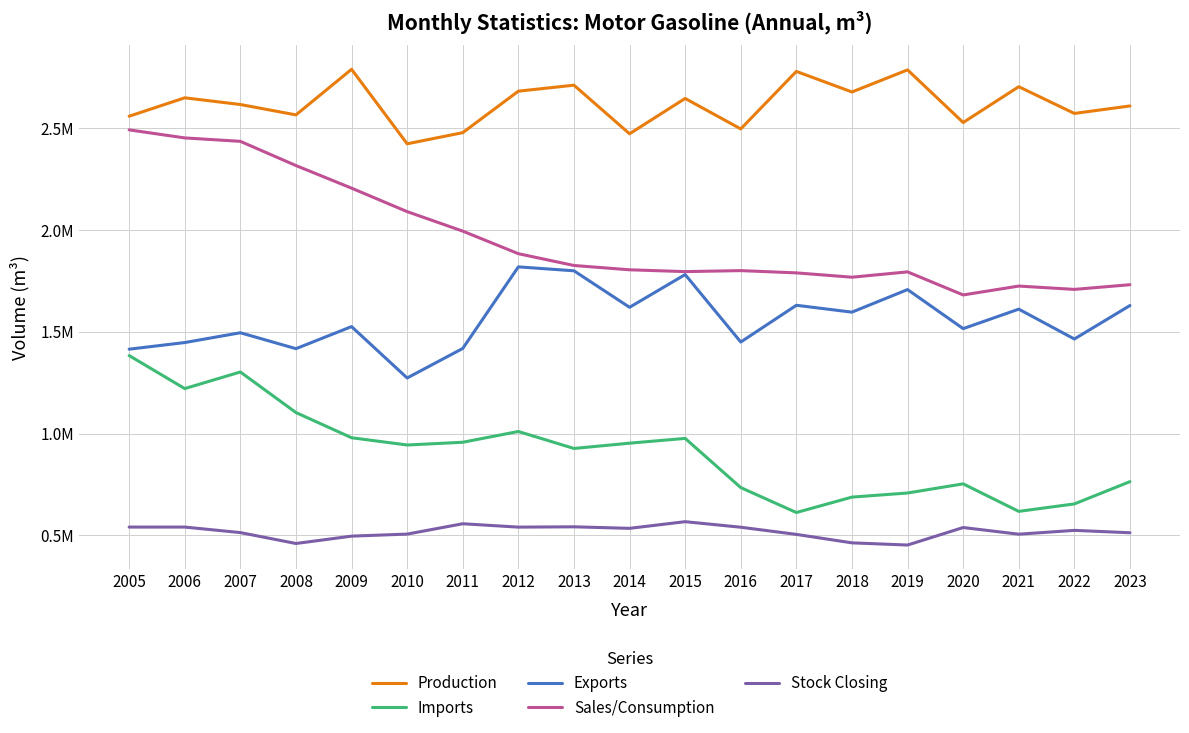

What are all the series names shown in the legend?

Production, Imports, Exports, Sales/Consumption, Stock Closing